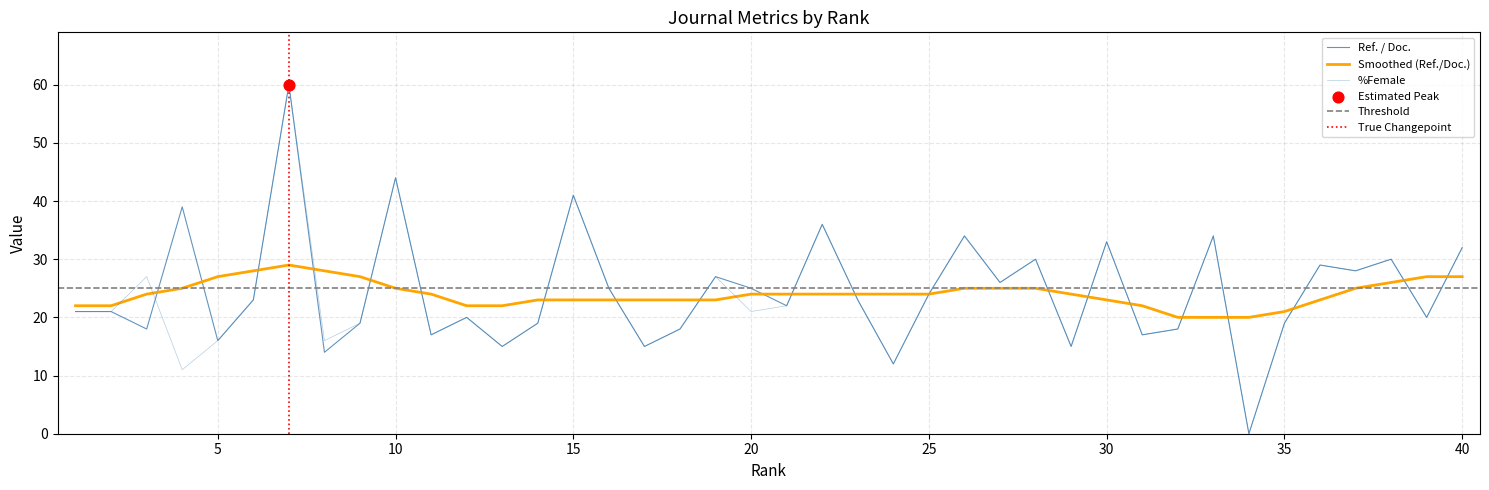

Which series has the largest total across all categories?

Ref. / Doc.